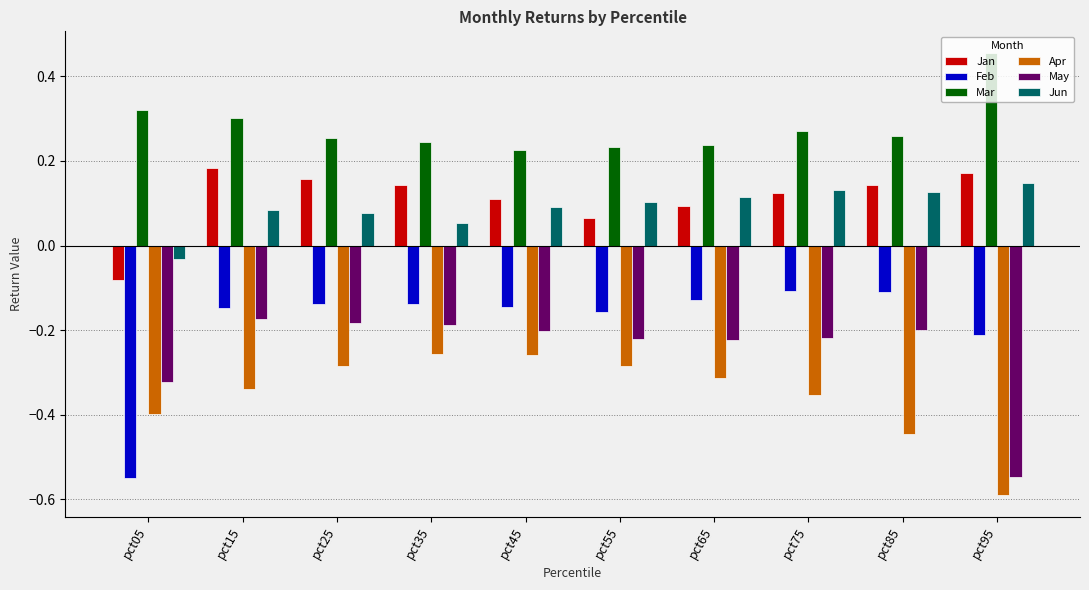

Which series changed the most between pct05 and pct55?

Feb